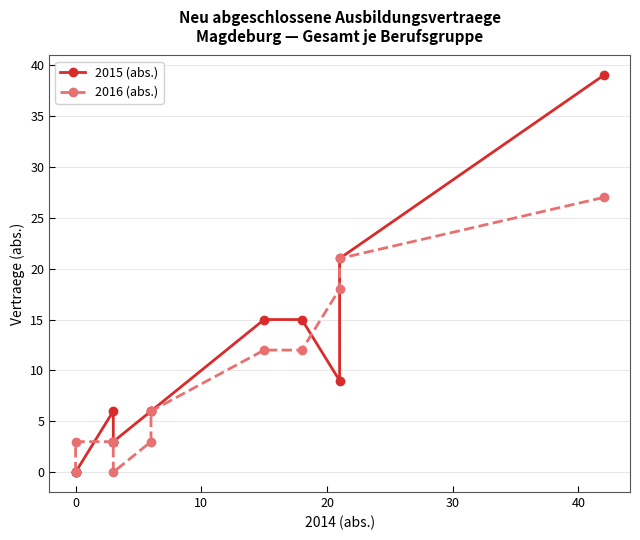

At how many categories does at least one series exceed 25?

1